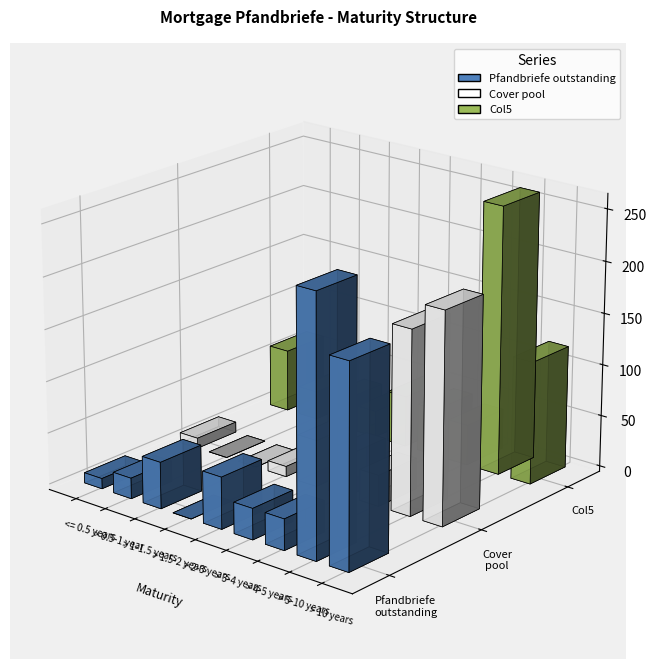

Is the value of Pfandbriefe outstanding at > 10 years greater than the value of Cover pool at > 1-1.5 years?

Yes